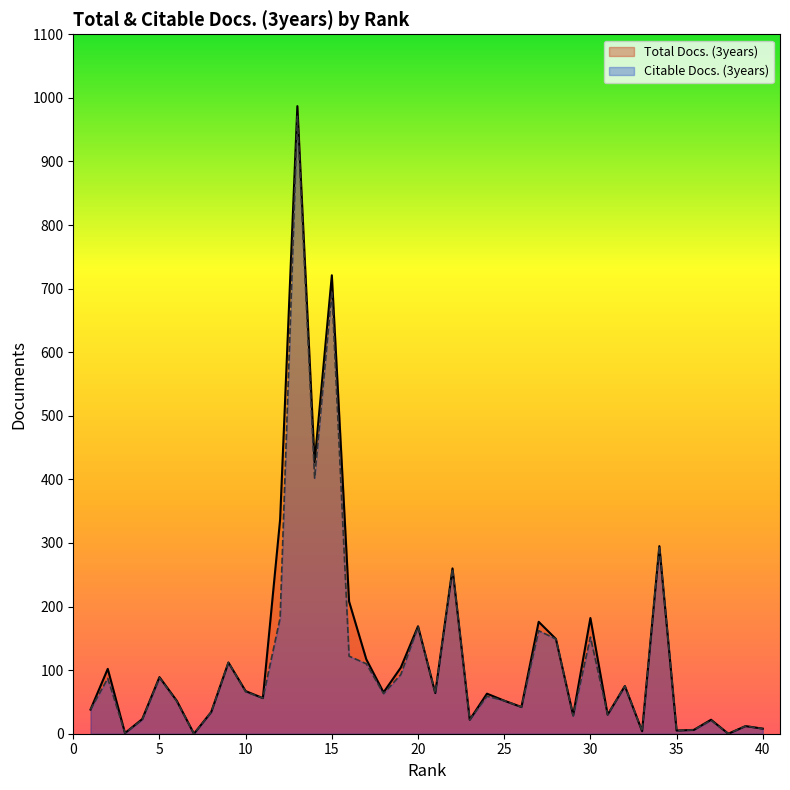

At which label is Citable Docs. (3years) closest to 485?

14